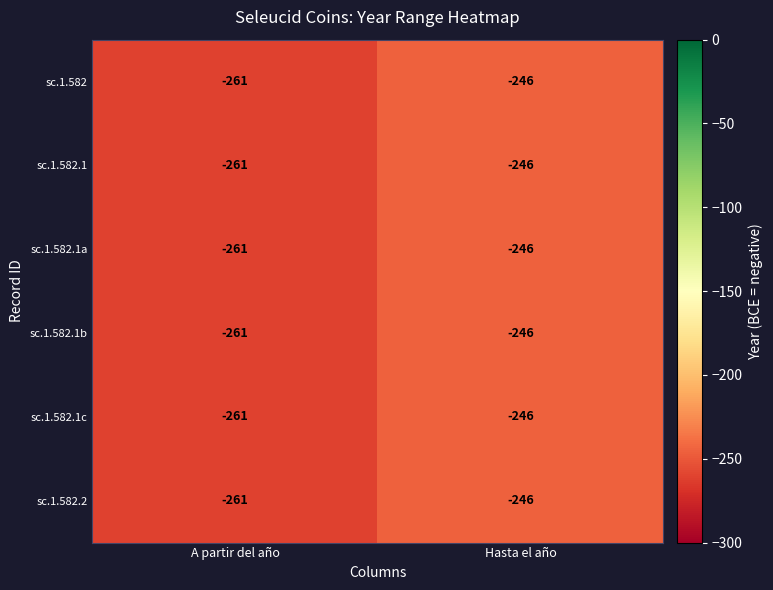

Is it true that sc.1.582.1c equals -349 at A partir del año?

False